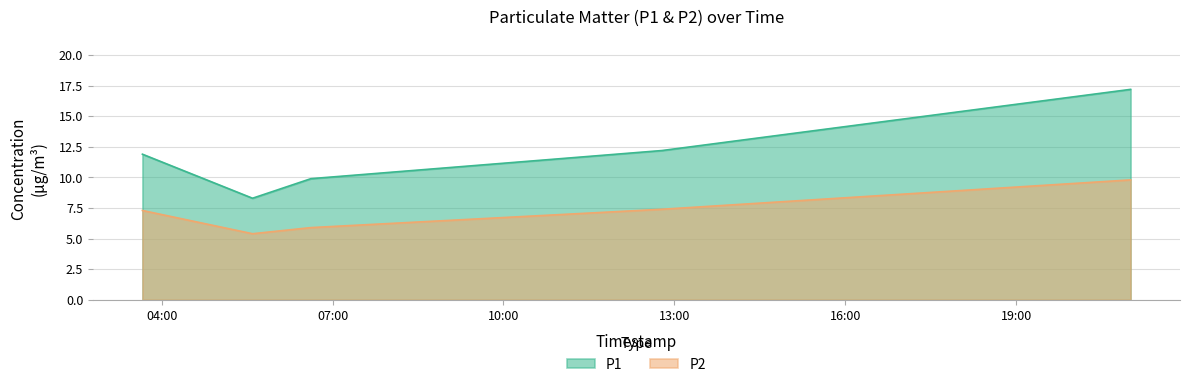

What are all the series names shown in the legend?

P1, P2